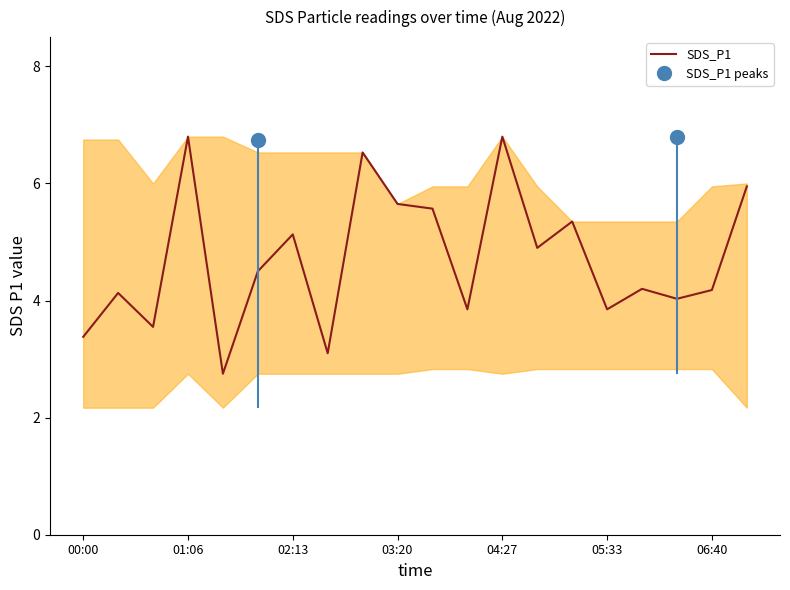

What is the sum of all values?

94.2